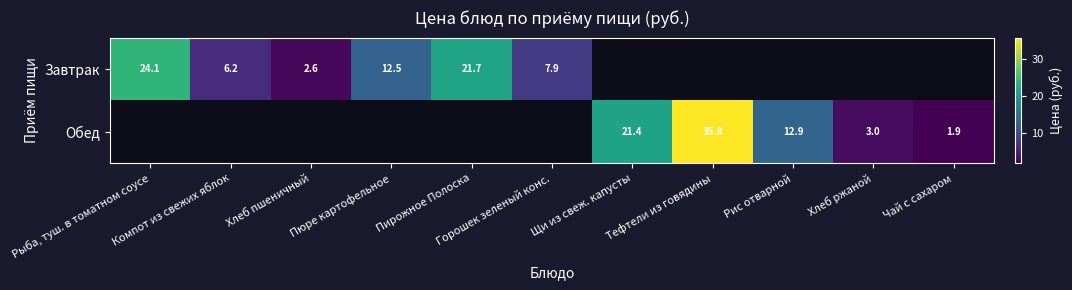

The Завтрак series shows 11.5 at Горошек зеленый конс.. True or false?

False